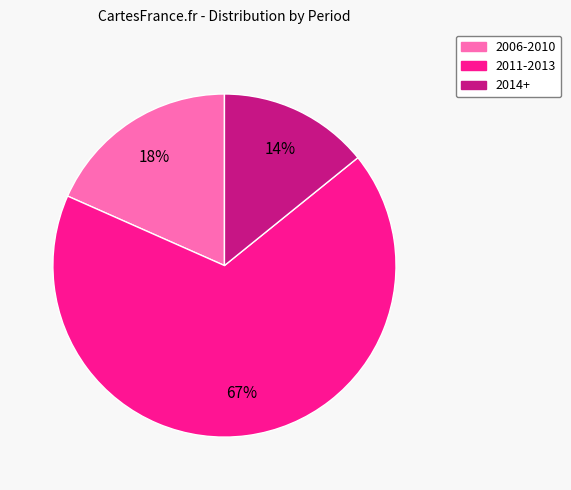

How many segments does this pie chart have?

3